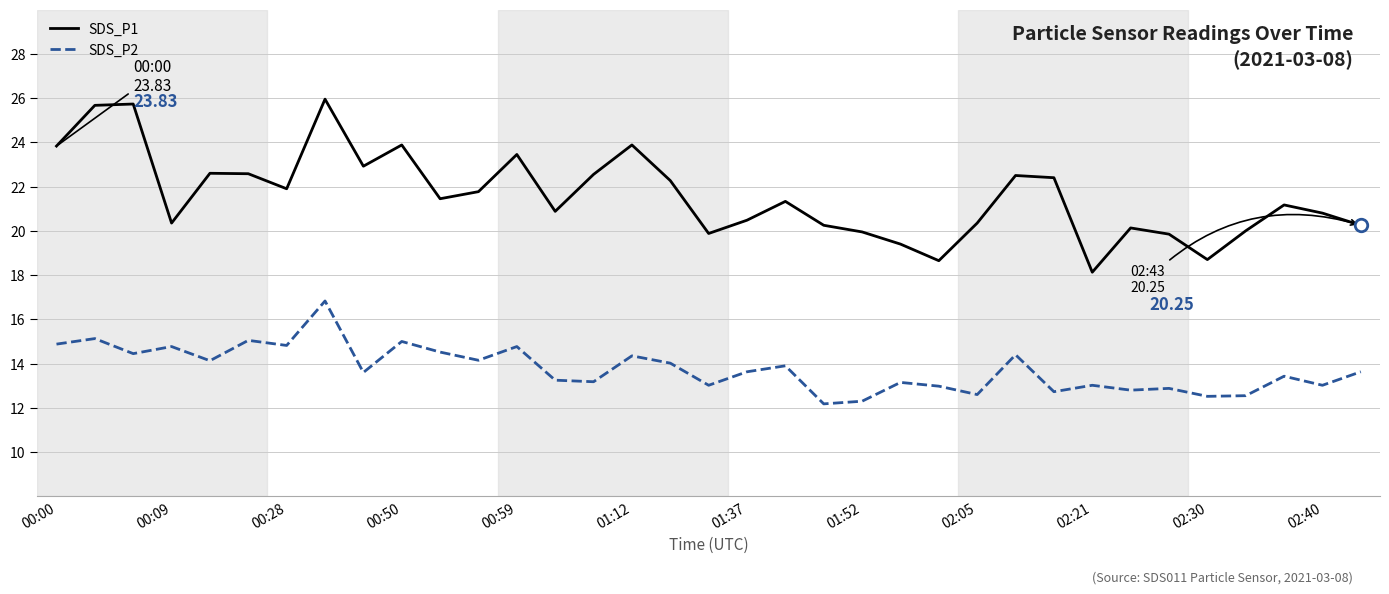

What is the difference between the maximum and minimum values in the SDS_P1 series?

7.8